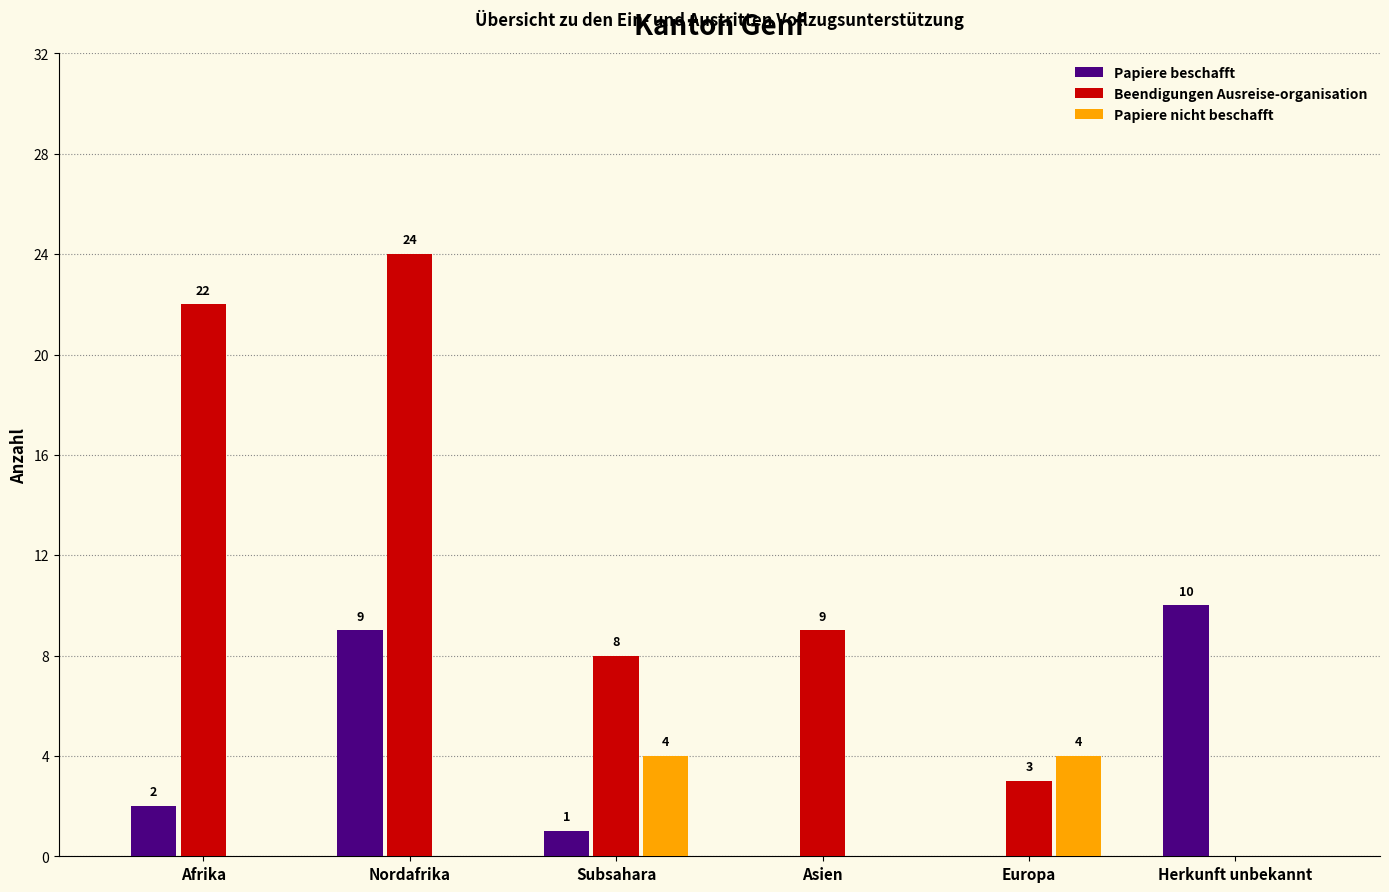

Are the bars horizontal?

No